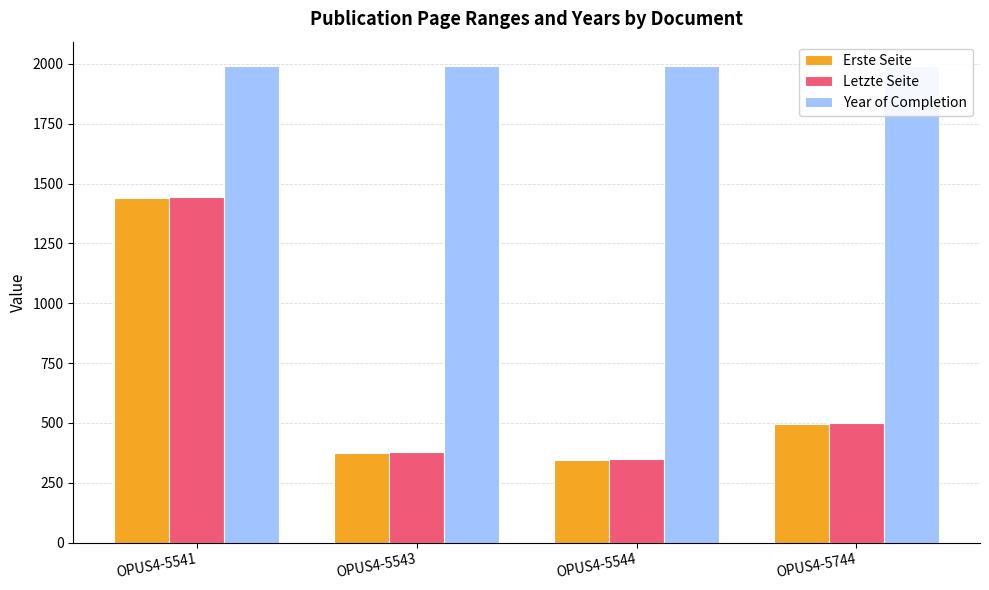

At how many categories does at least one series exceed 1175?

4